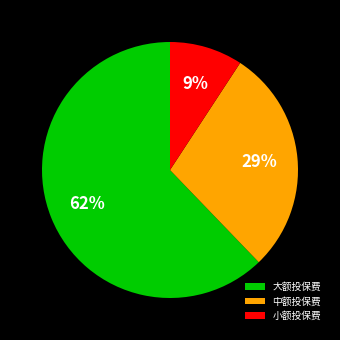

Which category has the biggest portion of the pie?

大额投保费